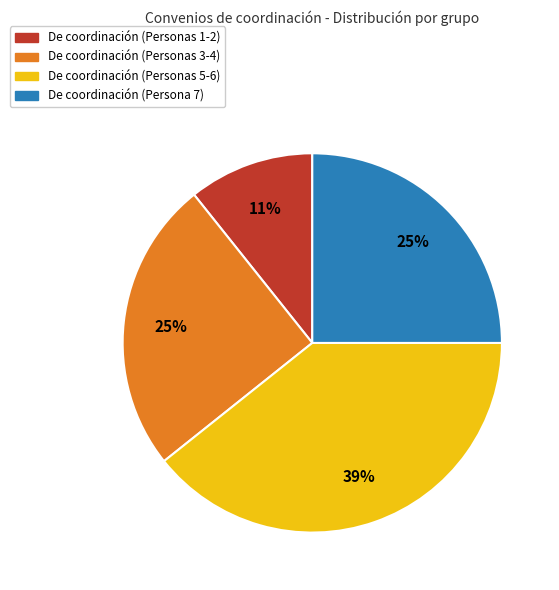

Is there any slice that represents more than half of the pie?

No